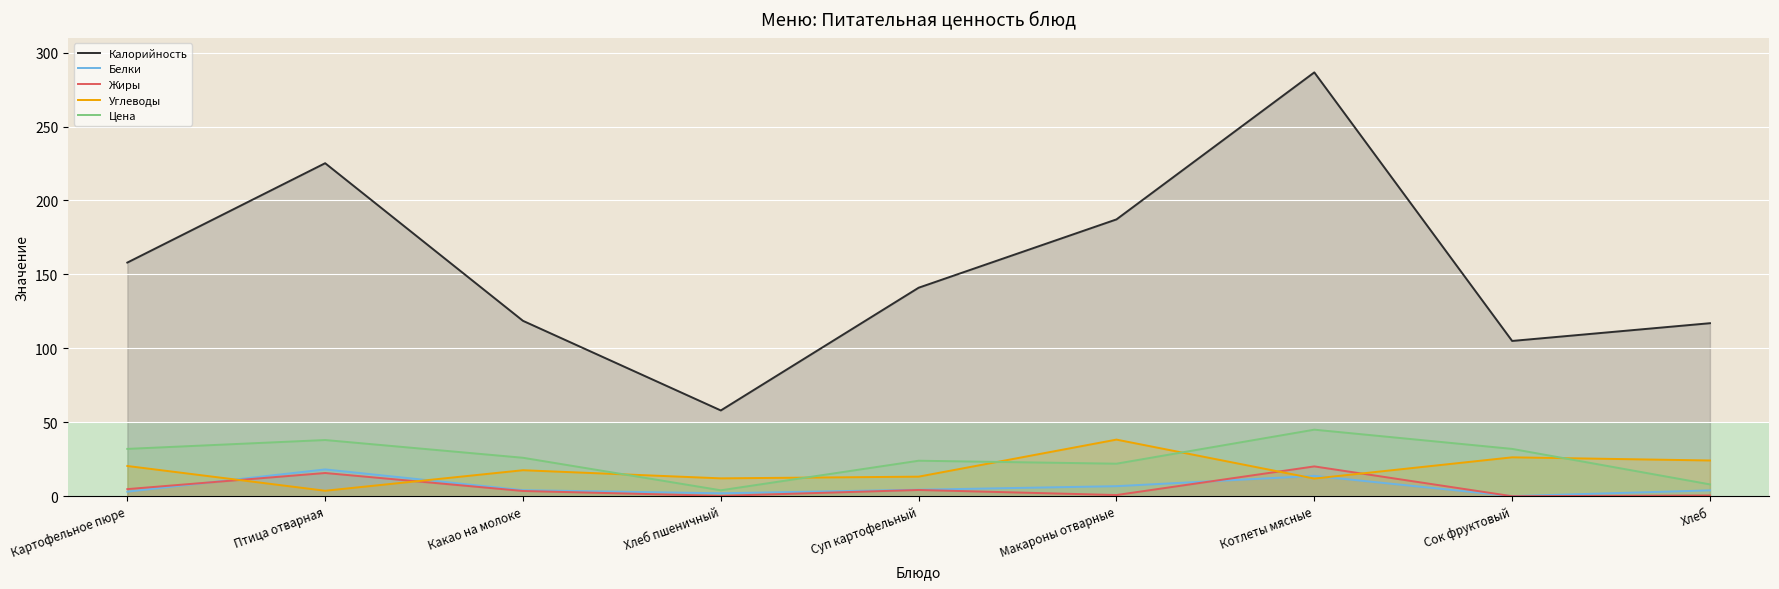

Is it true that Жиры equals 30.8 at Котлеты мясные?

False